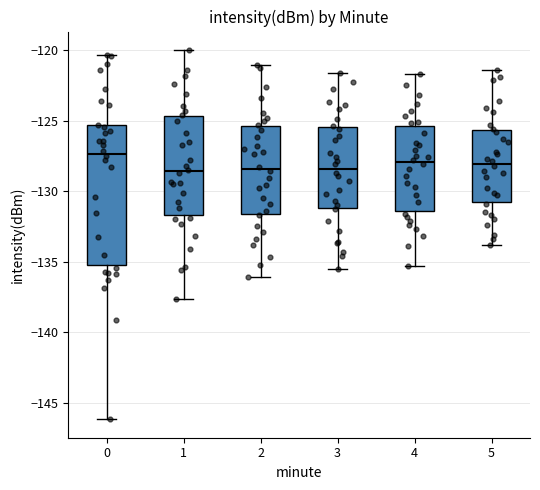

Reading left to right, transcribe this box plot: for each box, give where its median line is, the range the box spans, and where its two whiskers end, as read against the y-axis. The values are not printed on the chart, so give them approximately, as read against the axis.

0: median -127.5, box -135.0 to -125.5, whiskers -146.0 to -120.5
1: median -128.5, box -131.5 to -124.5, whiskers -137.5 to -120.0
2: median -128.5, box -131.5 to -125.5, whiskers -136.0 to -121.0
3: median -128.5, box -131.0 to -125.5, whiskers -135.5 to -121.5
4: median -128.0, box -131.5 to -125.5, whiskers -135.5 to -121.5
5: median -128.0, box -130.5 to -125.5, whiskers -134.0 to -121.5